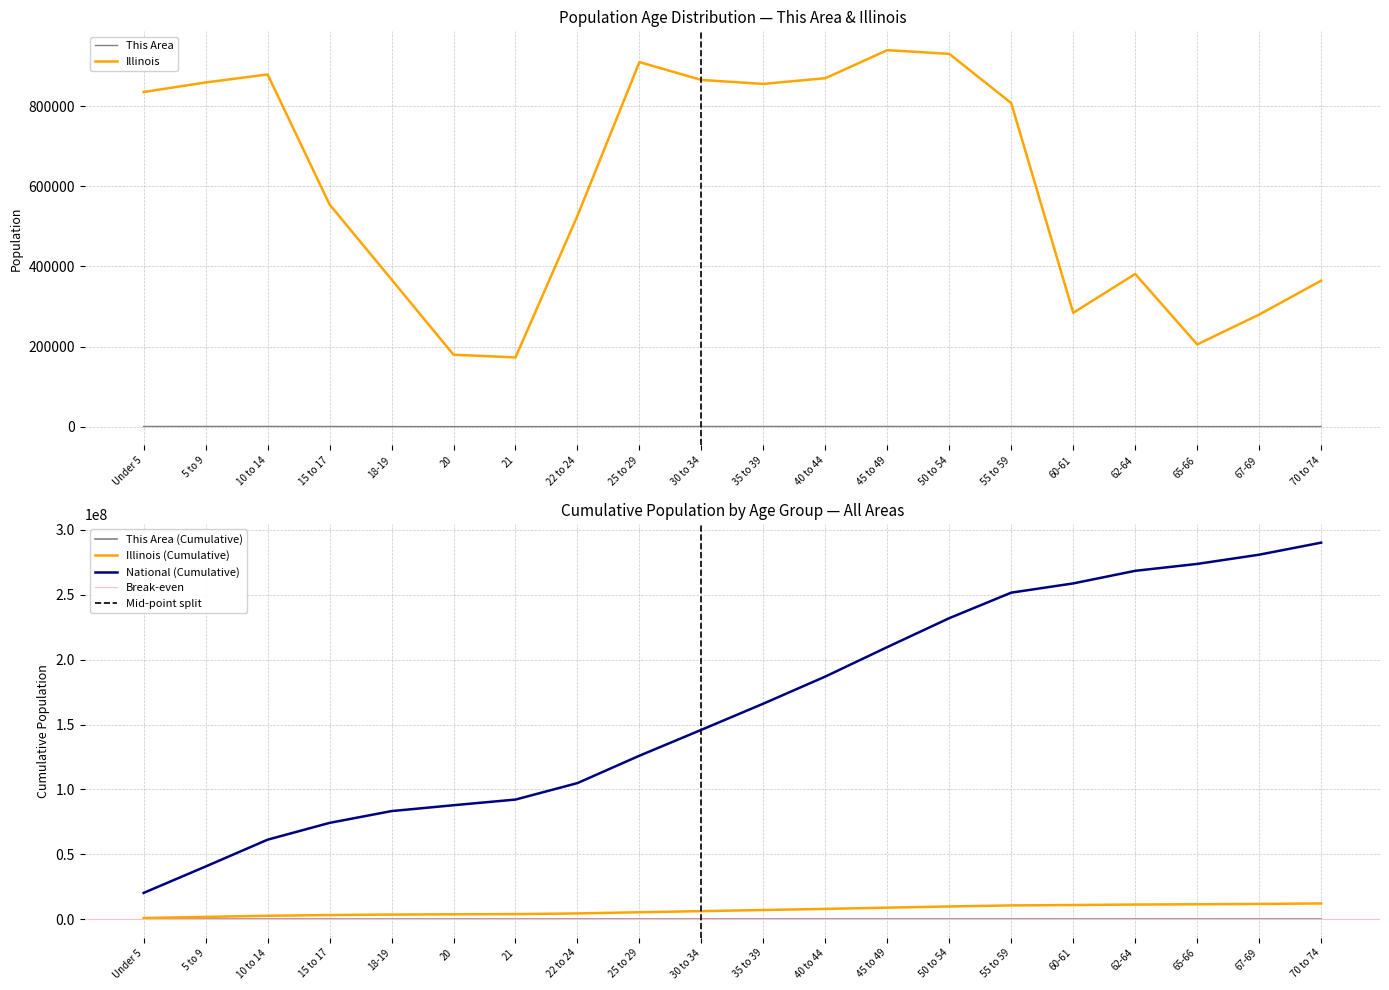

What is the label of the 4th point from the left?

15 to 17